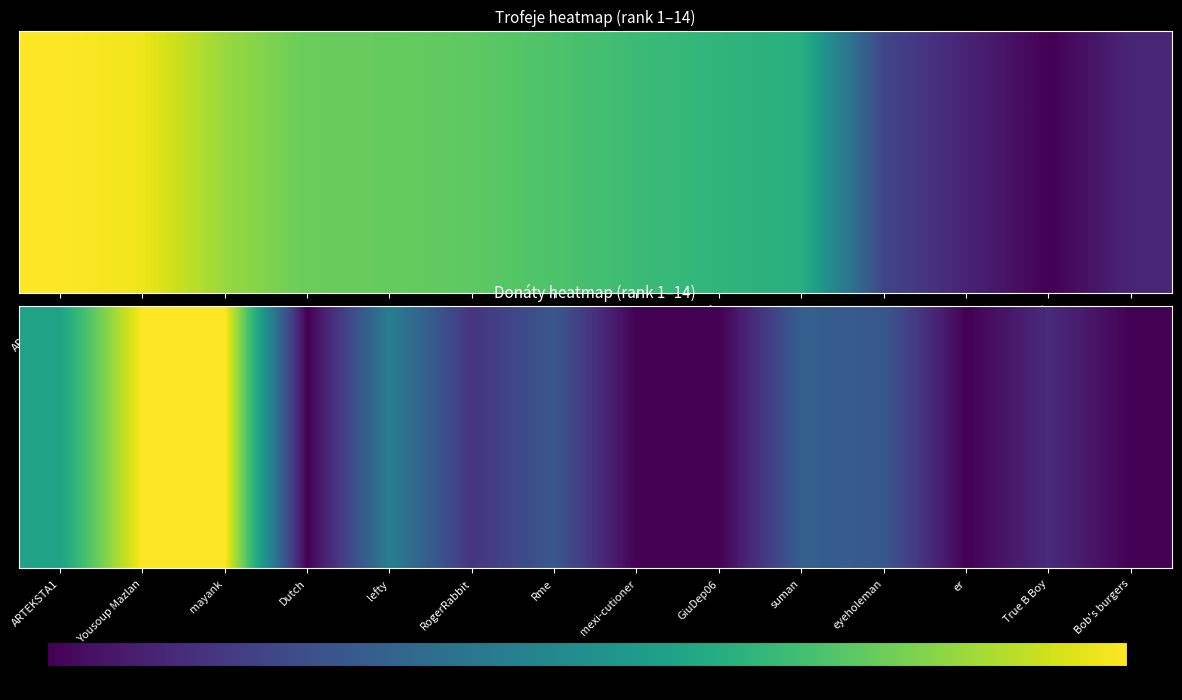

What is the difference between the maximum and minimum values?

2.0